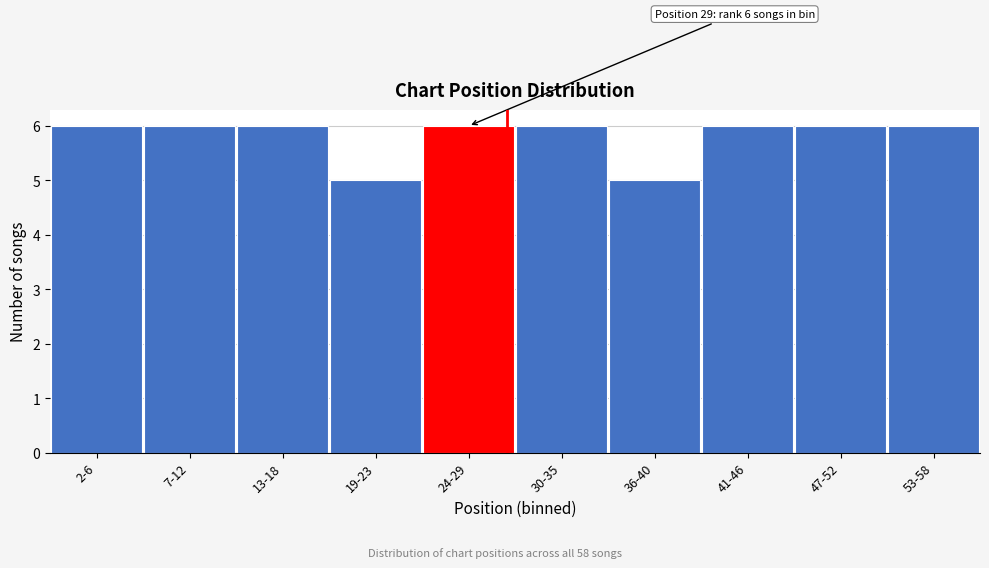

Reading left to right, what are all the values shown in this chart?

6	6	6	5	6	6	5	6	6	6